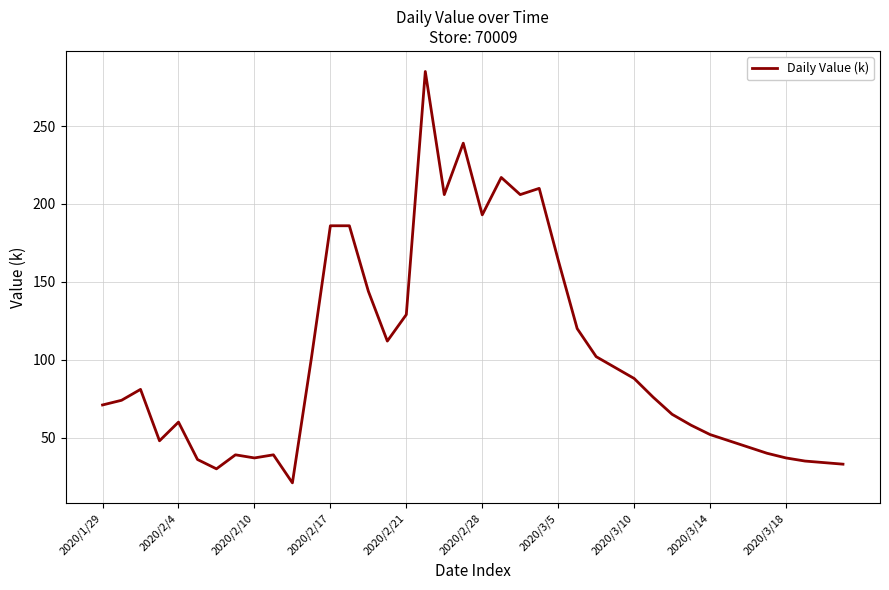

What is the difference between the maximum and minimum values?

264